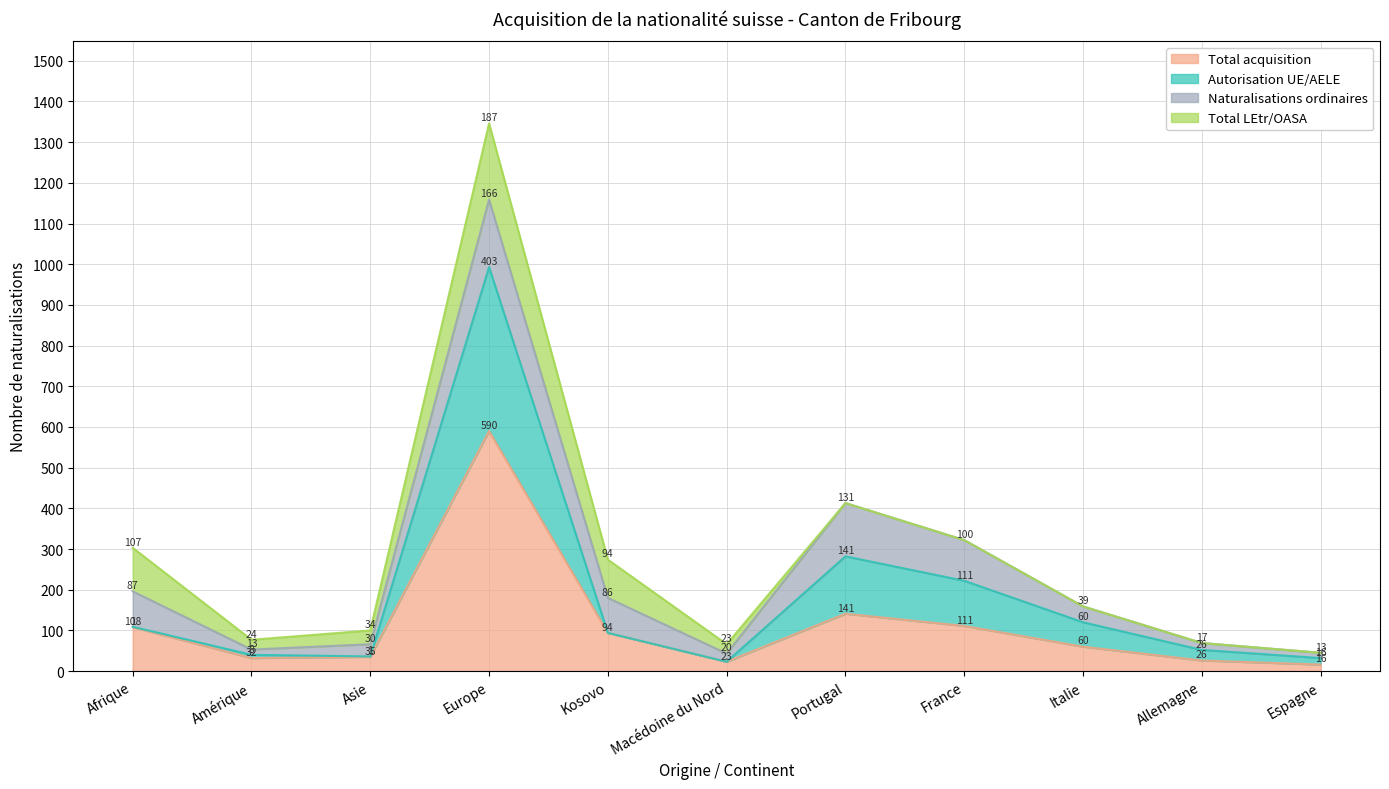

What is the label of the 6th point from the left?

Macédoine du Nord